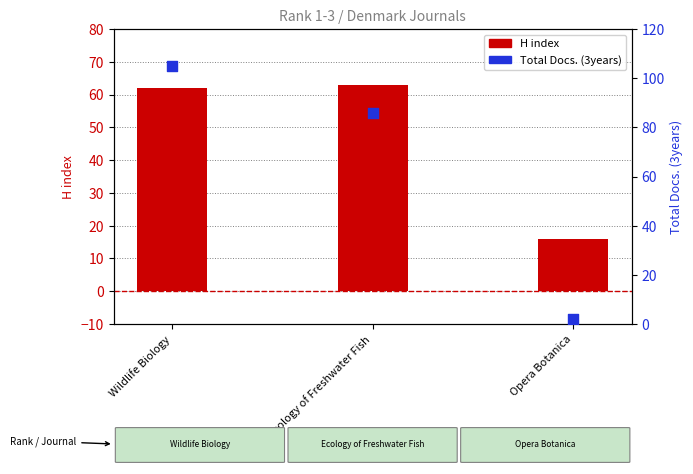

At which category is the sum across all series the highest?

Wildlife Biology